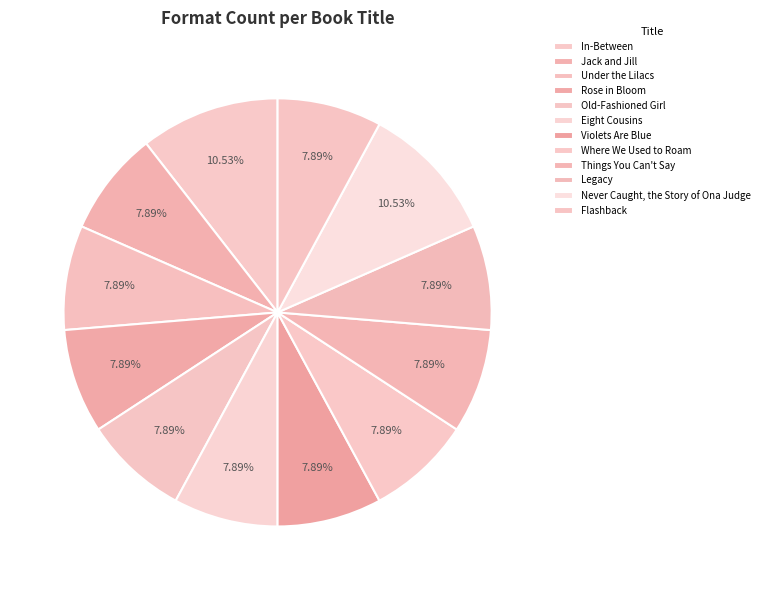

What is the smallest slice in the pie chart?

Jack and Jill